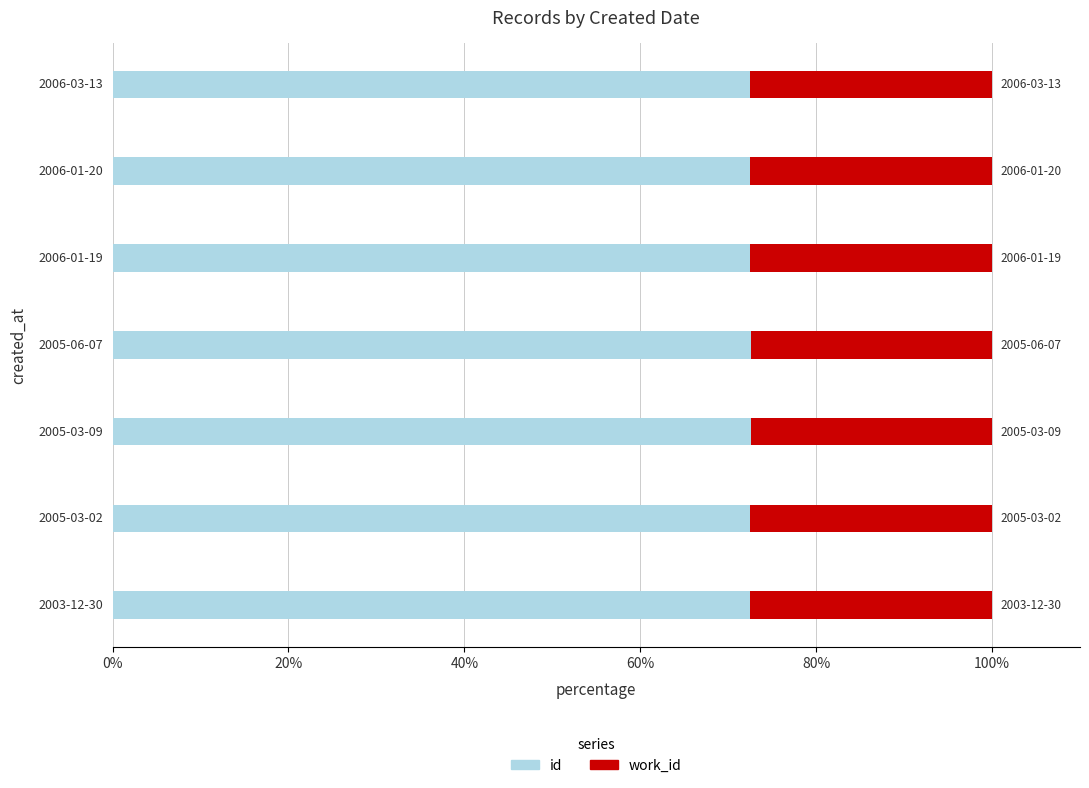

What are all the series names shown in the legend?

id, work_id